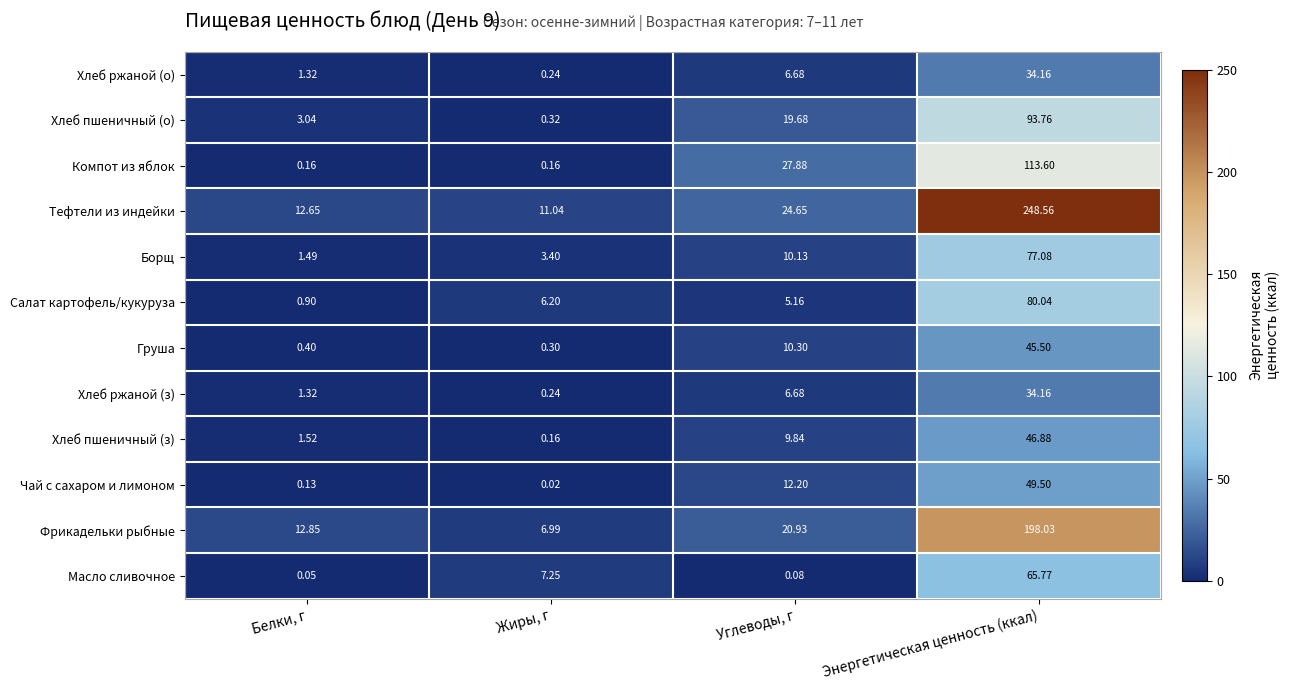

Which label corresponds to the smallest value in the chart?

Жиры, г